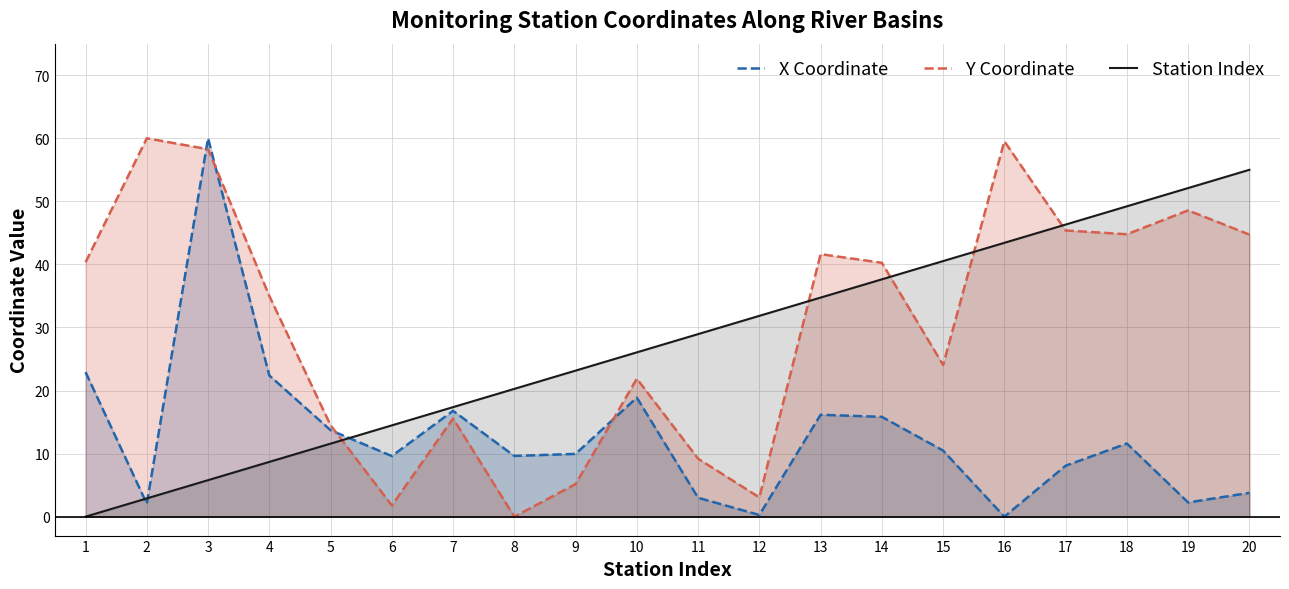

Between 3 and 11, which is larger?

3